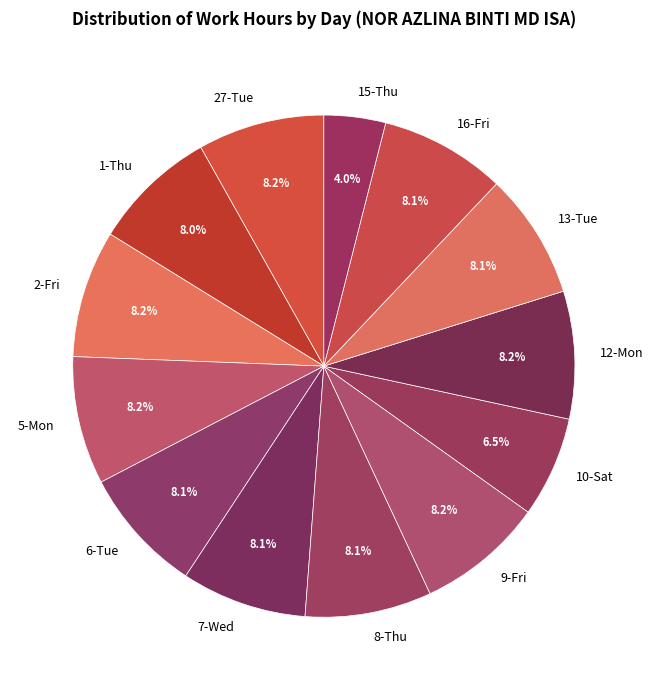

To the nearest percent, what percentage of the pie is 13-Tue?

8%